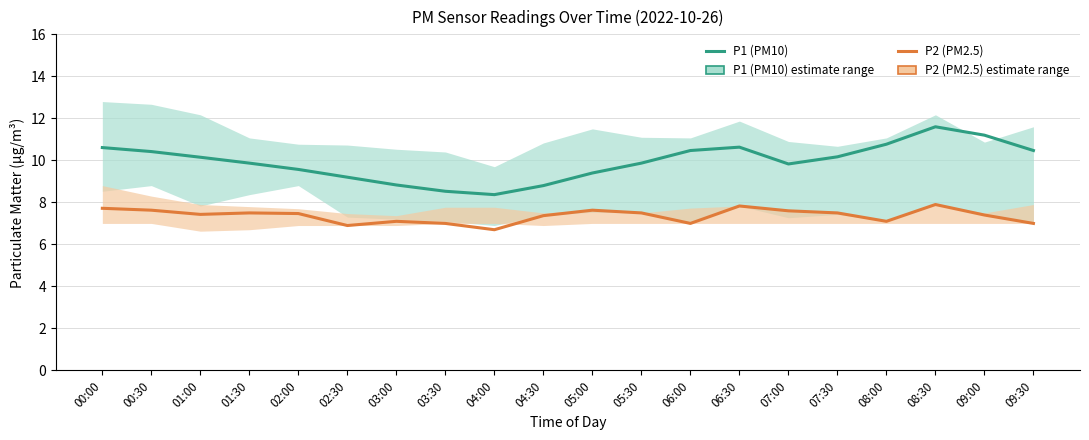

Which series has the widest spread of values?

P1 (PM10)